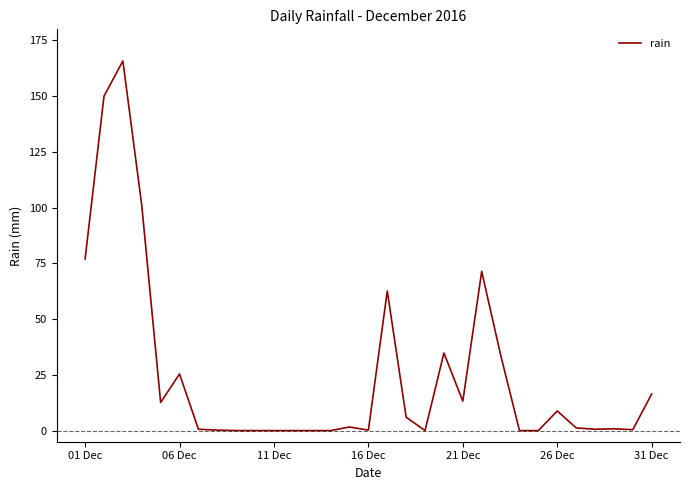

What is the greatest value displayed?

165.8